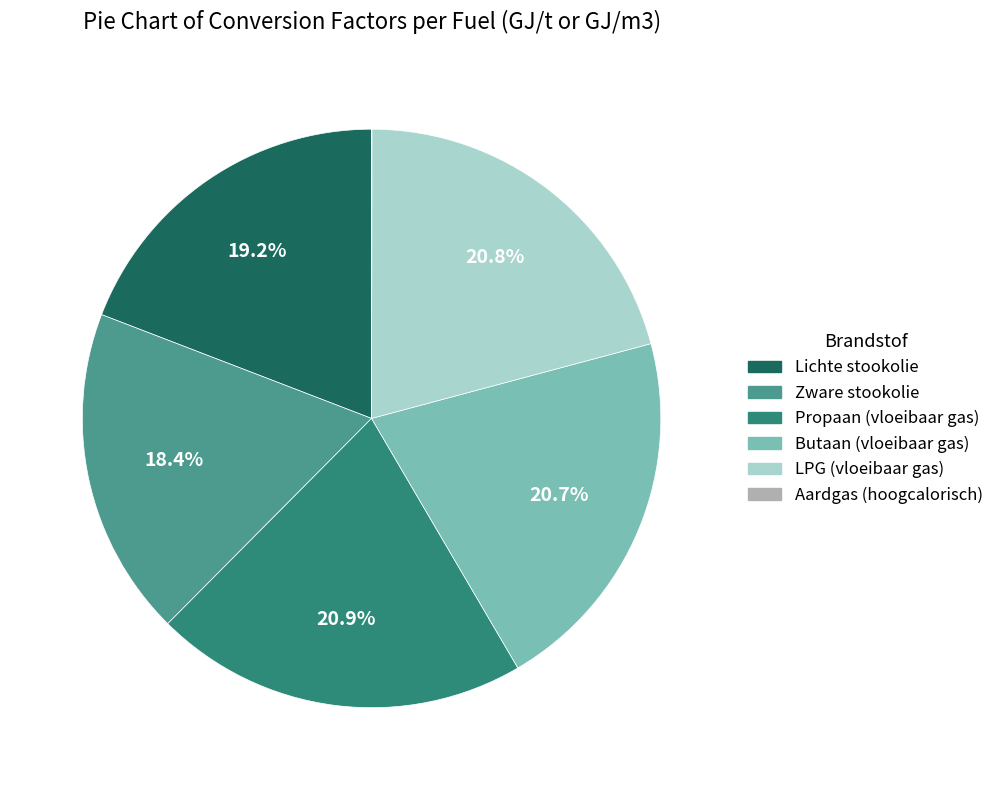

Combined, what portion of the pie is Butaan (vloeibaar gas) and LPG (vloeibaar gas)?

41.5%